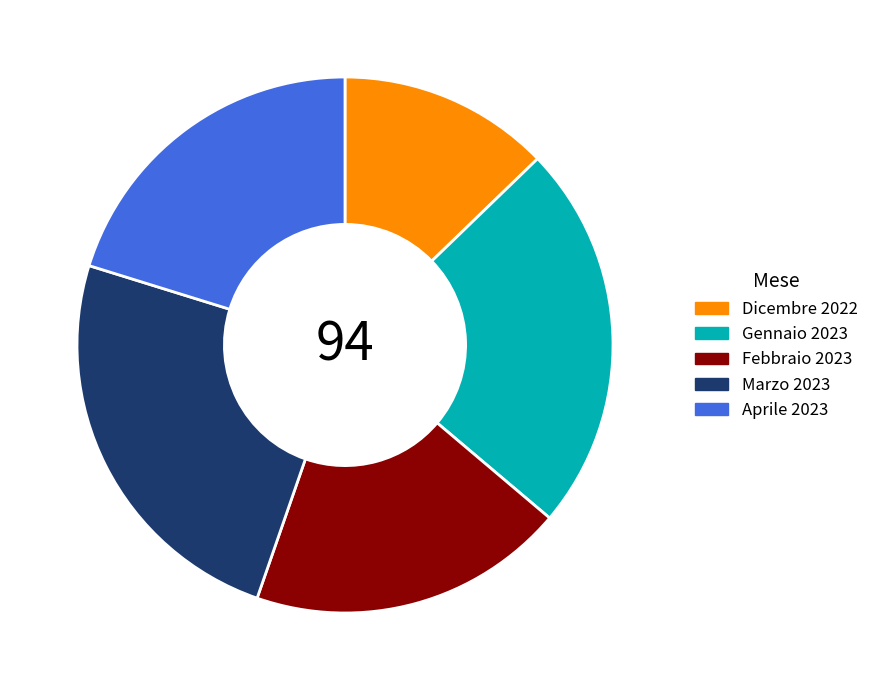

Do Dicembre 2022 and Gennaio 2023 together represent more than half of the pie?

No